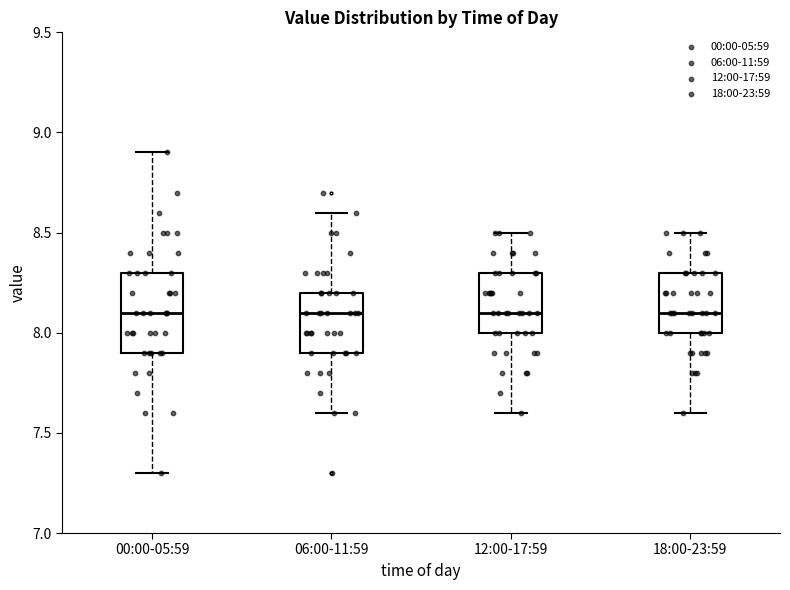

Where is the lower edge of the box for 18:00-23:59 on the y-axis? The values are not printed on the chart, so give them approximately, as read against the axis.

8.0